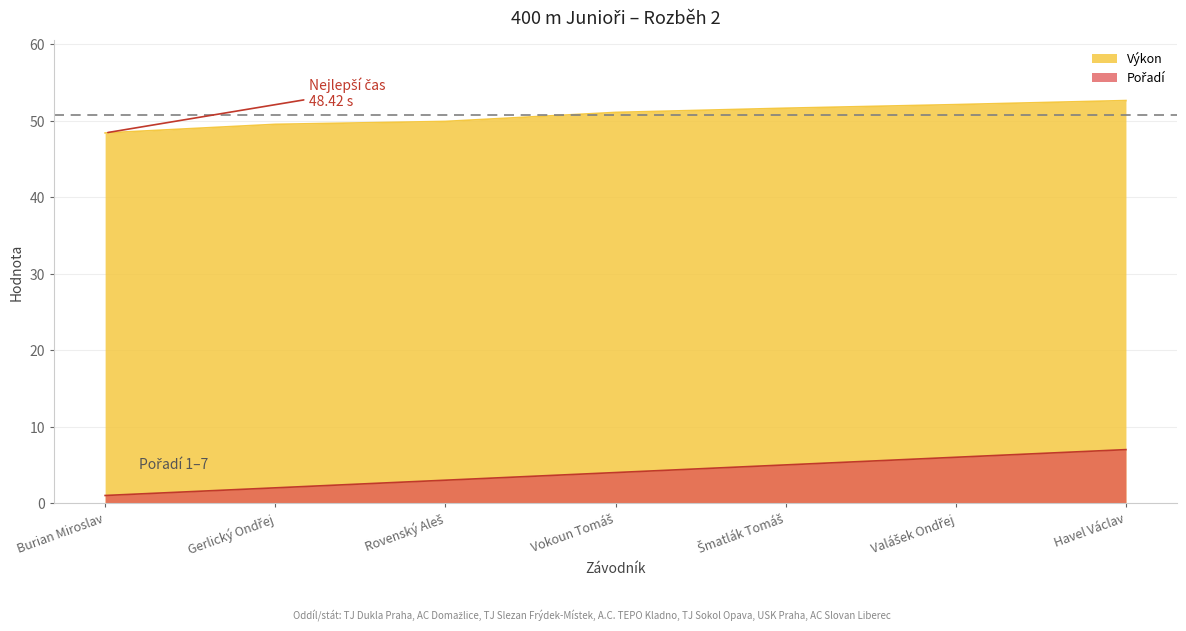

What is the sum of all Pořadí values?

28.0